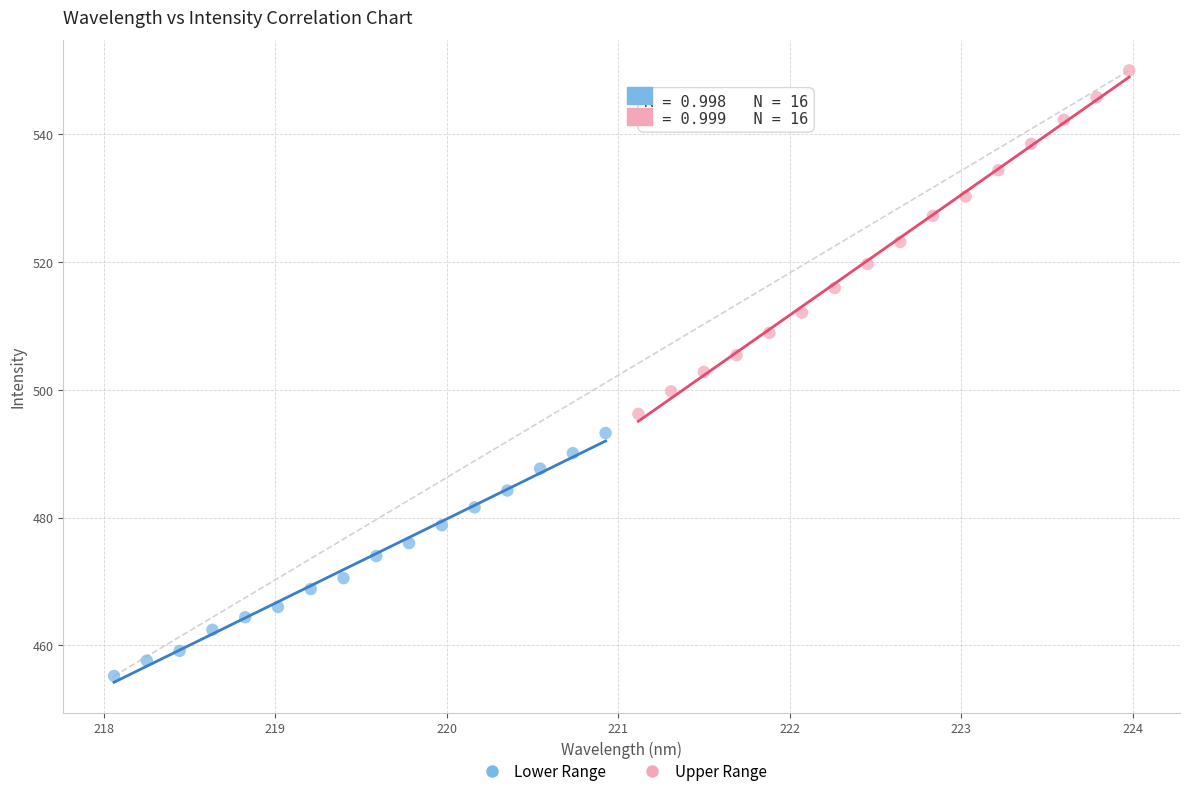

Which series contains the highest Y value?

Upper Range